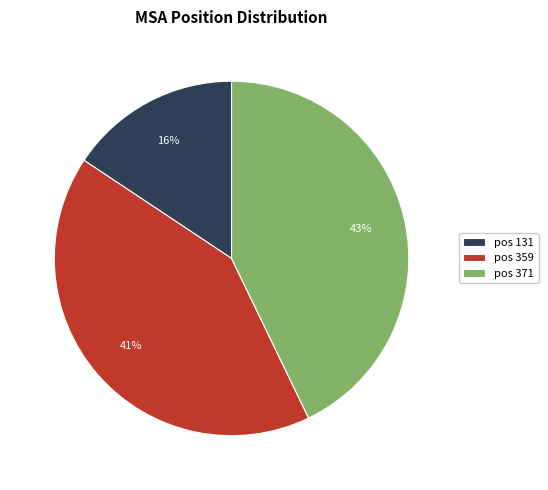

Do pos 371 and pos 359 together represent more than half of the pie?

Yes